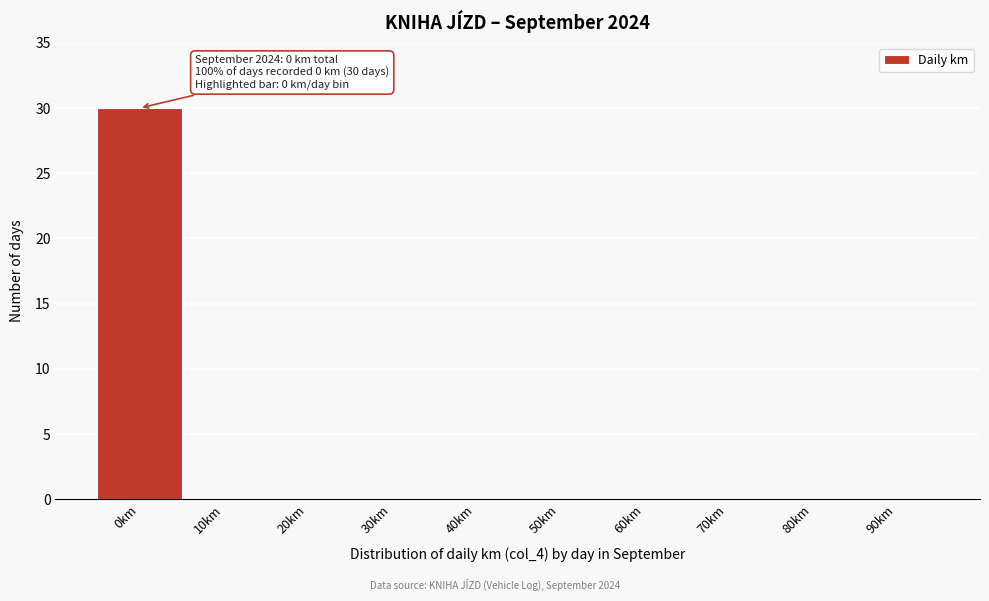

Reading right to left, extract all data points from this chart.

90km=0	80km=0	70km=0	60km=0	50km=0	40km=0	30km=0	20km=0	10km=0	0km=30